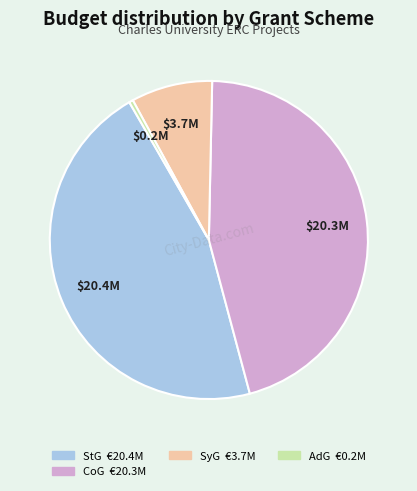

Is there a majority slice in this chart?

No